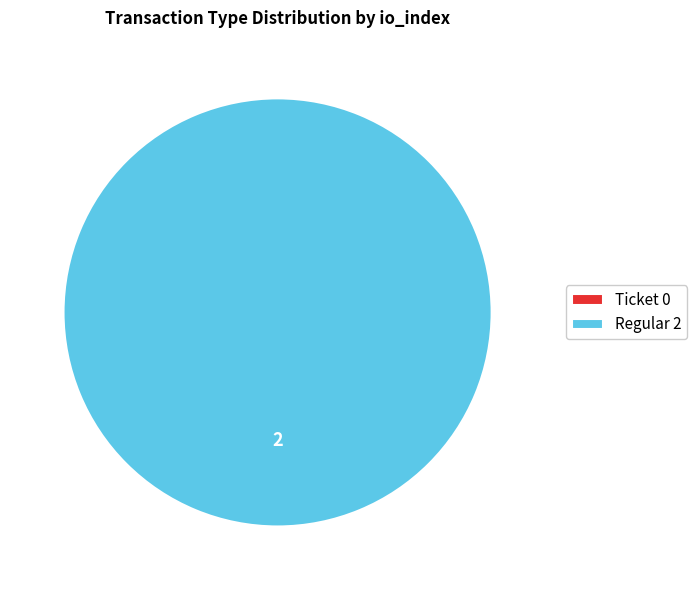

The Ticket (io_index=0) slice represents 1% of the pie. True or false?

False